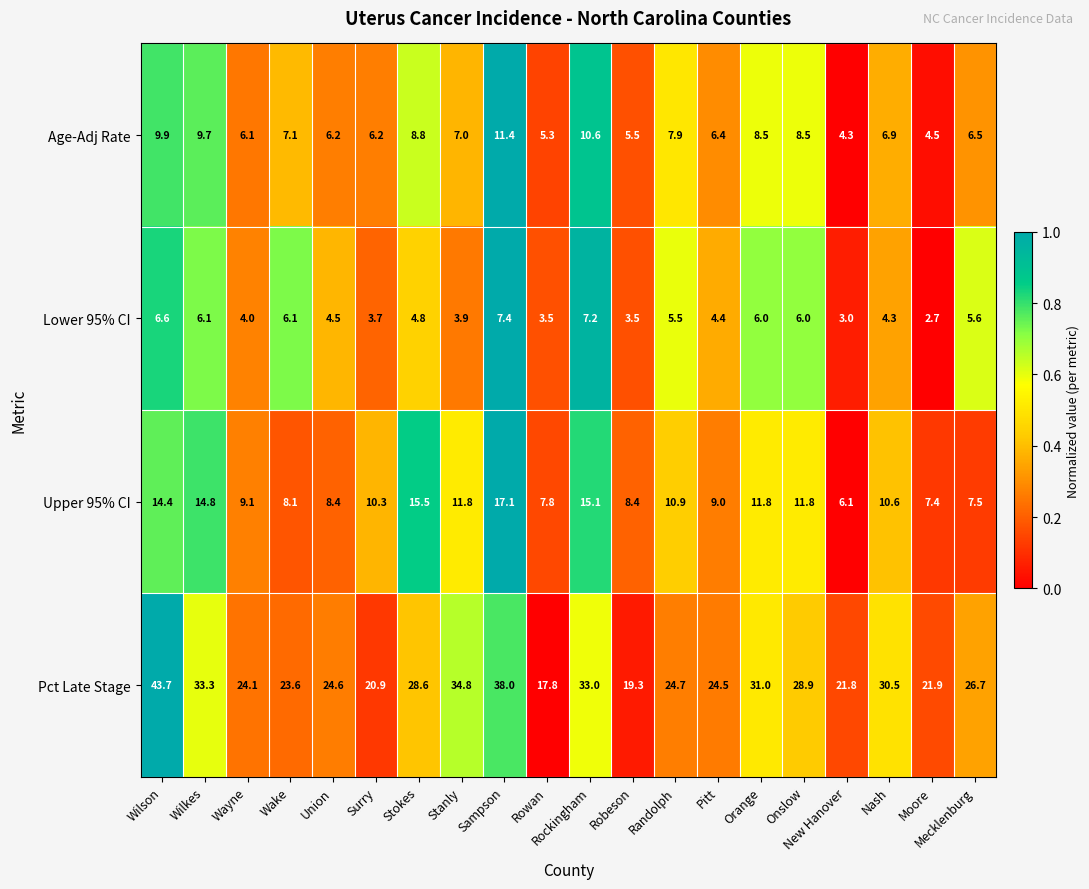

Which series changed the most between Stanly and Rowan?

Pct Late Stage